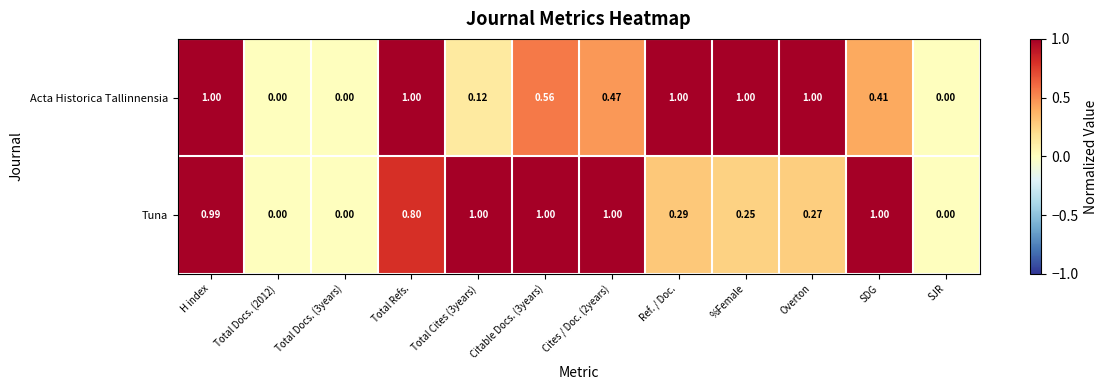

At which category is the sum across all series the highest?

H index